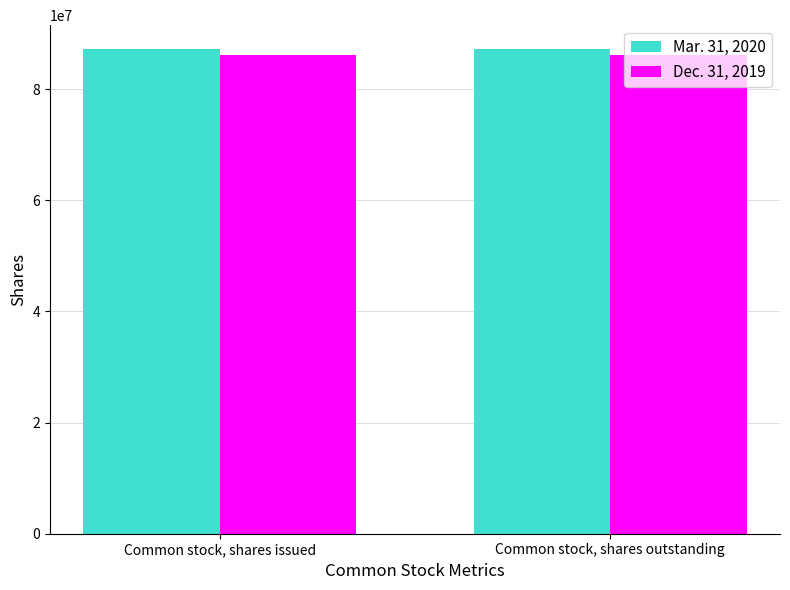

Is it true that Dec. 31, 2019 equals 86069263 at Common stock, shares issued?

True